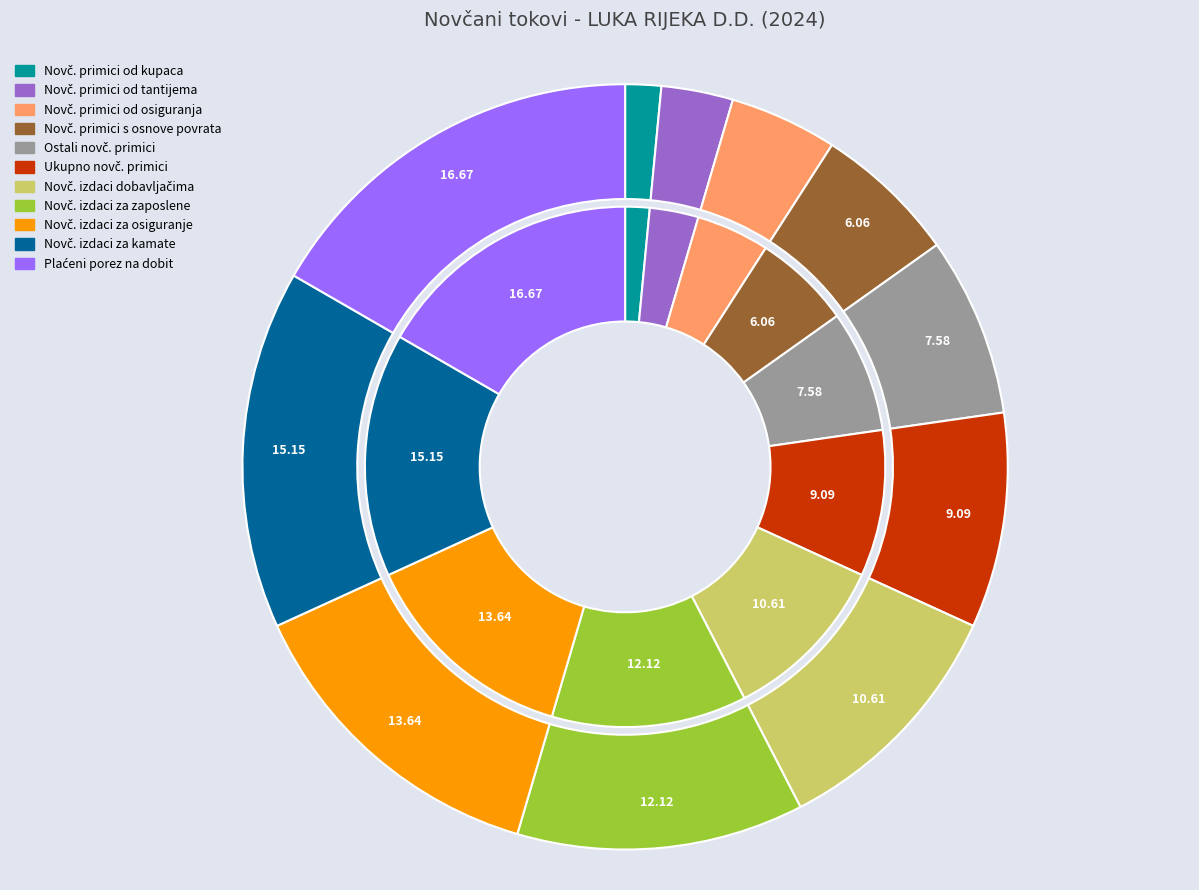

Which category has the smallest portion of the pie?

Novčani primici od kupaca